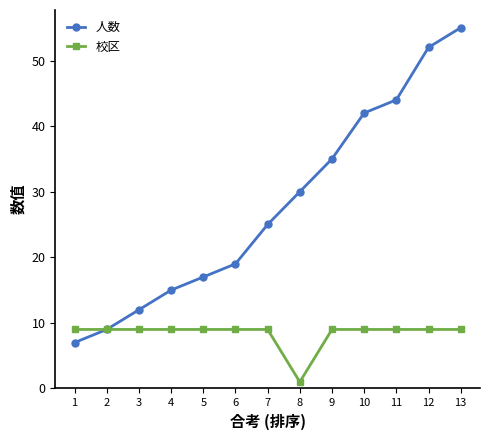

Where is 人数 nearest to the value 31?

8